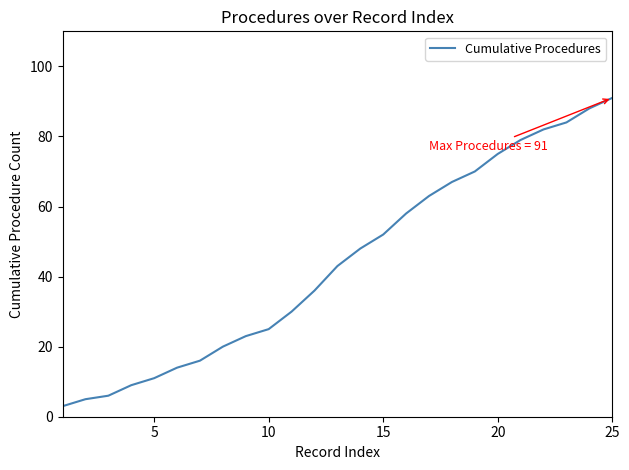

What is the smallest value displayed?

3